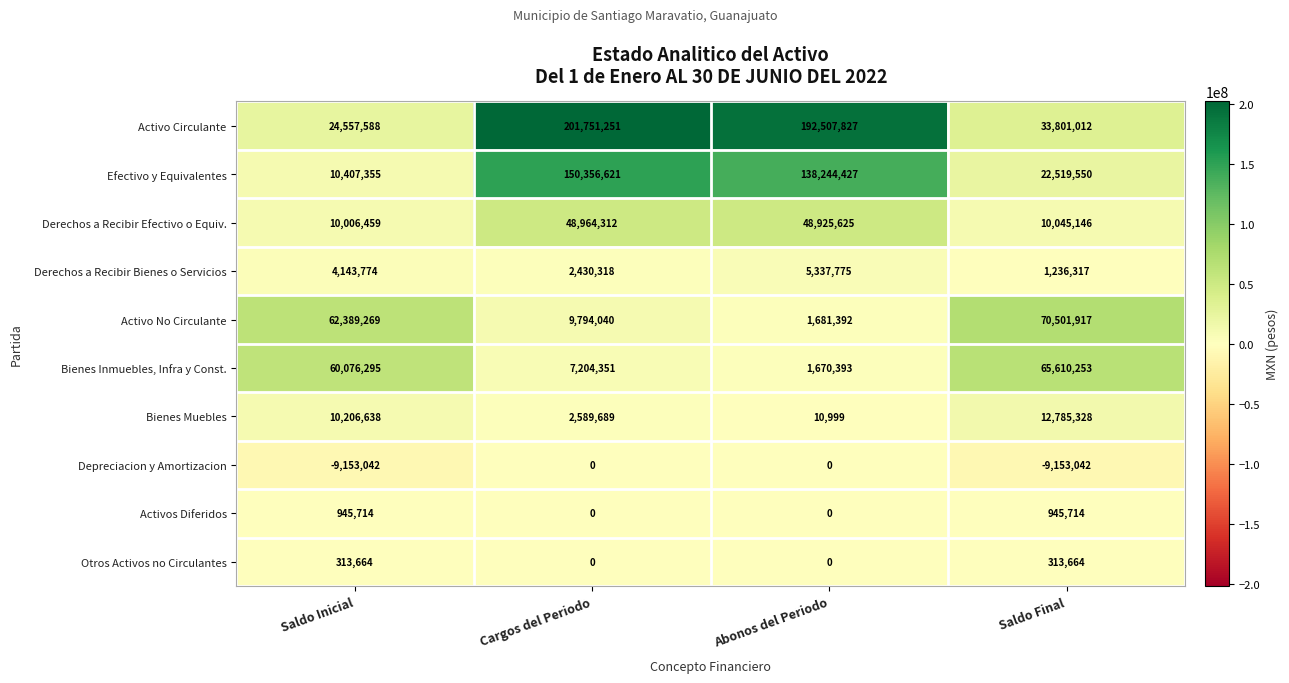

Is the value of Derechos a Recibir Bienes o Servicios at Abonos del Periodo greater than the value of Activo No Circulante at Abonos del Periodo?

Yes